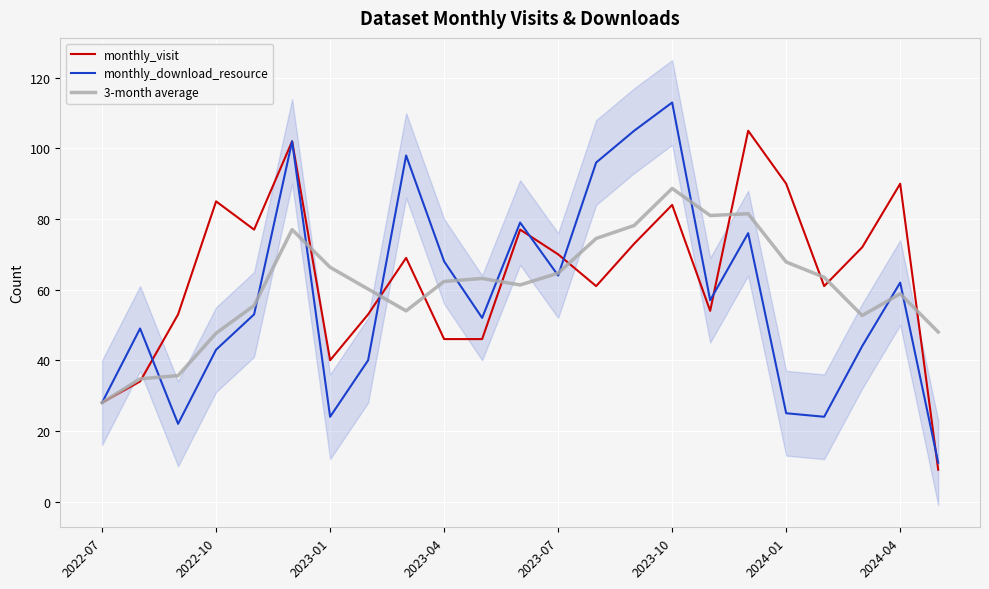

At how many categories does at least one series exceed 78?

11